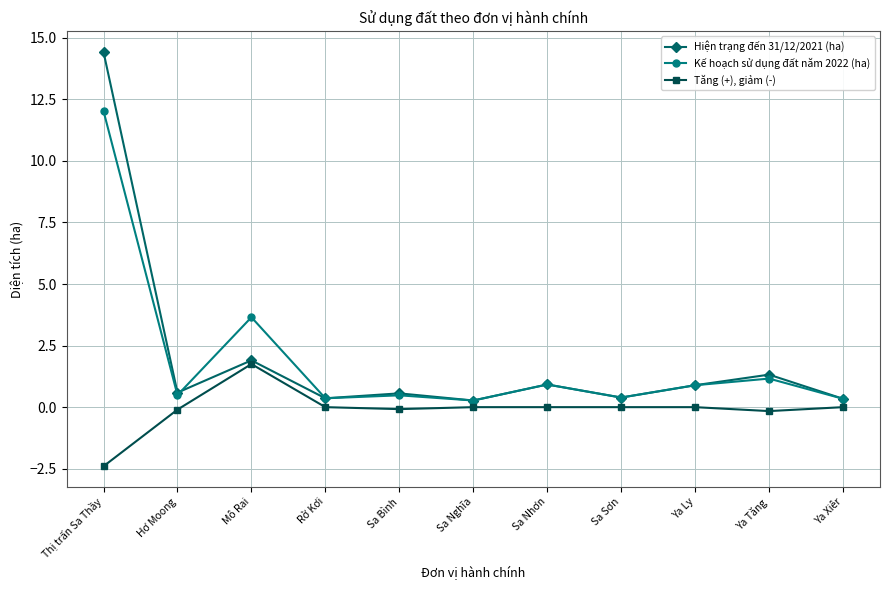

Is this an area chart (filled region under the line)?

No